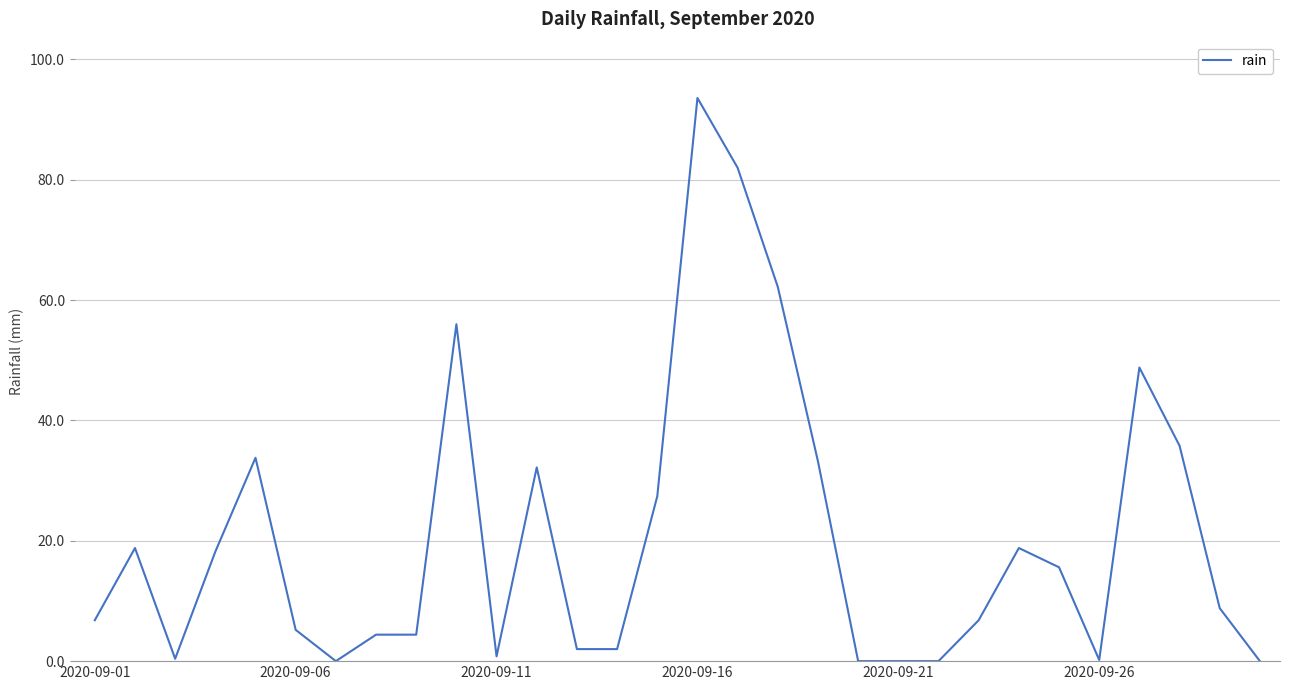

What is the maximum value shown in the chart?

93.6